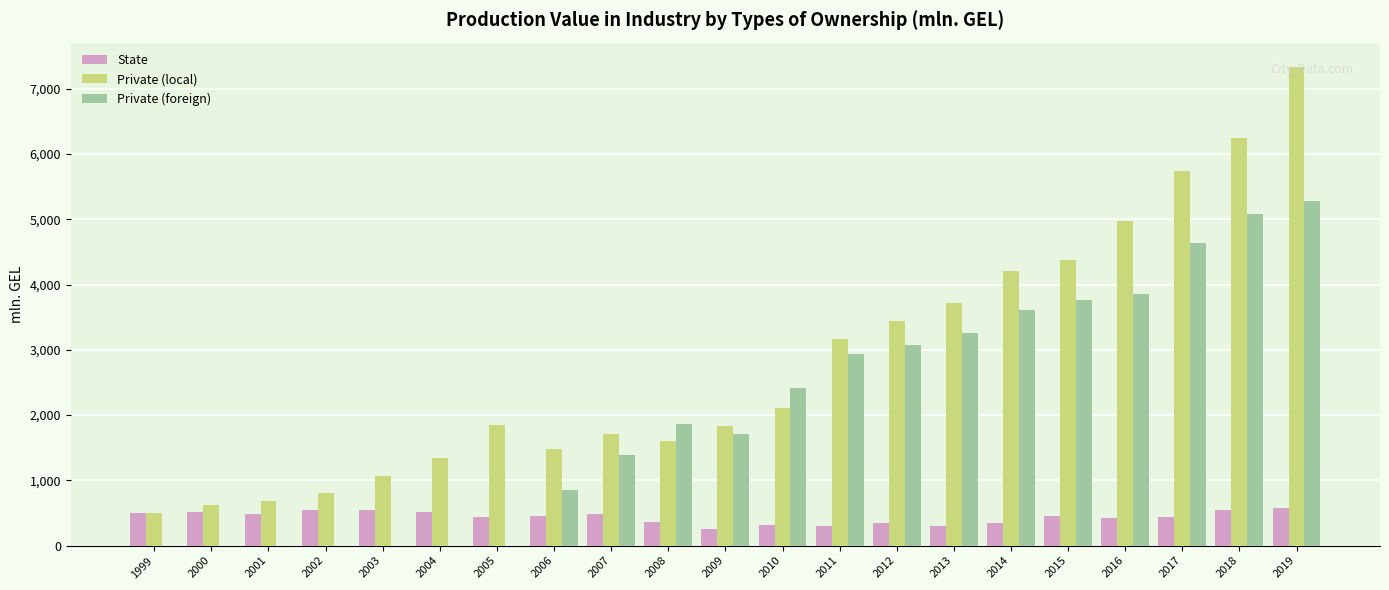

What is the sum of all State values?

9182.1